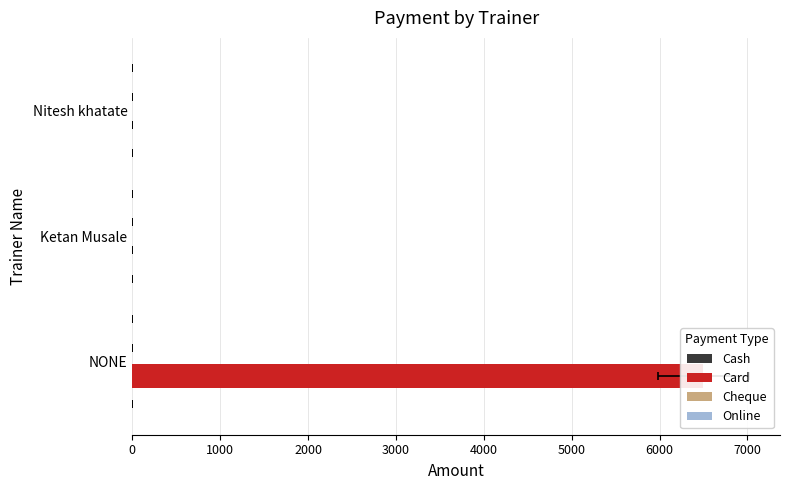

How many groups of bars are there?

3